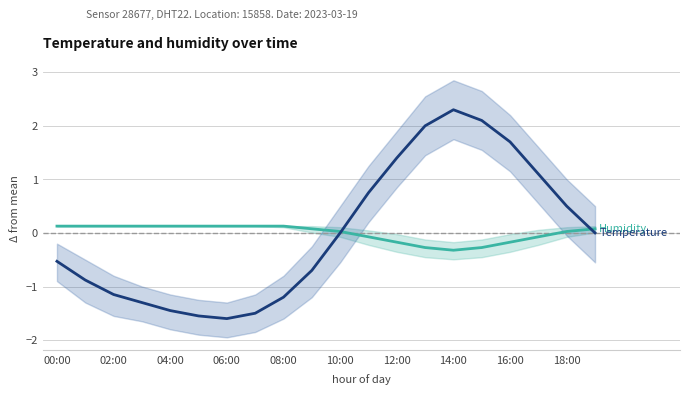

The Humidity (offset) series shows -0.2 at 12:00. True or false?

True